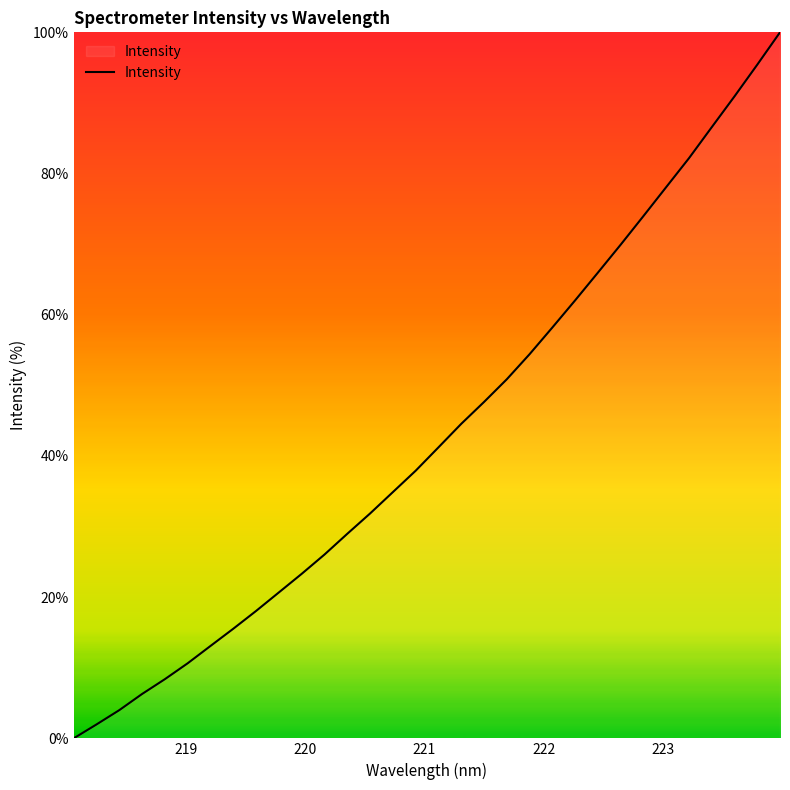

What is the difference between the maximum and minimum values?

100.0